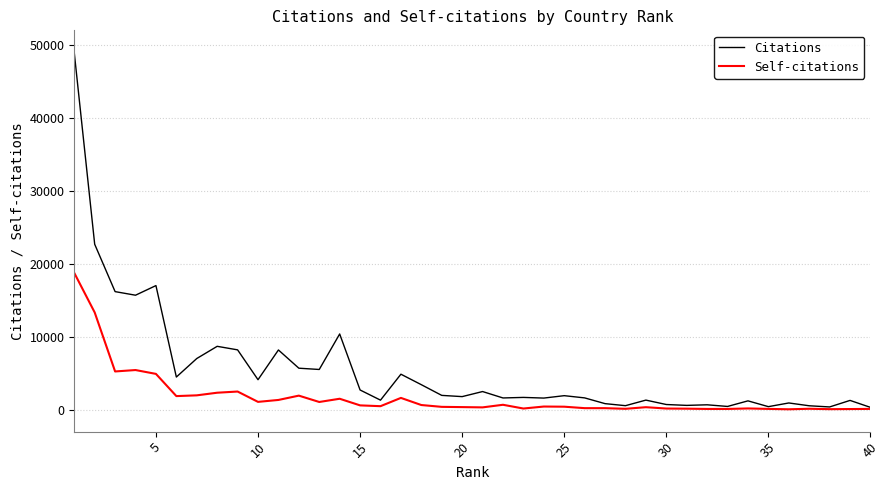

Which series has the largest total across all categories?

Citations